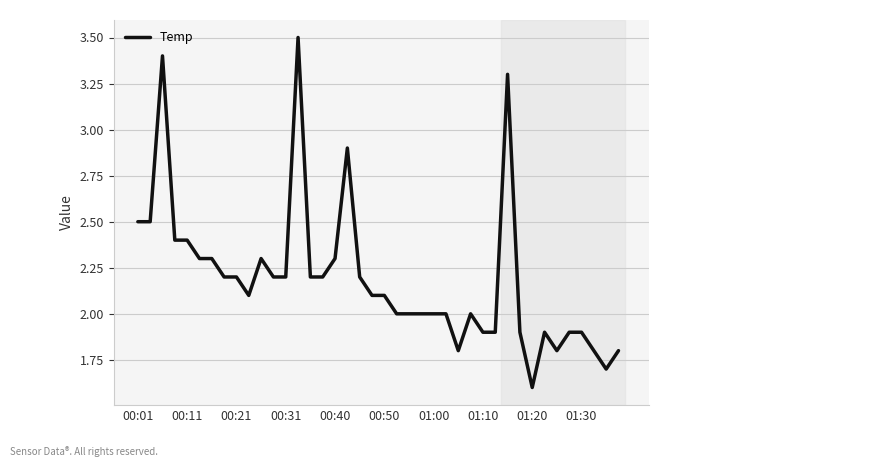

What is the maximum value shown in the chart?

3.5